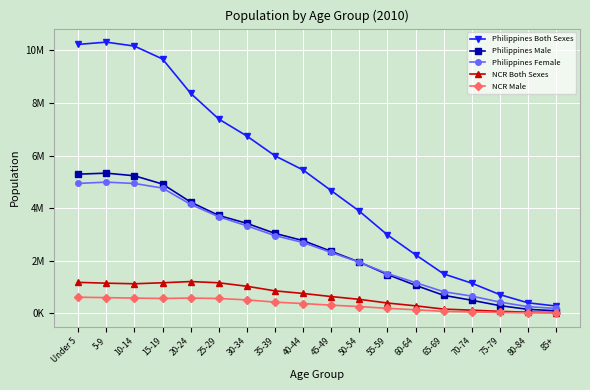

At how many categories does at least one series exceed 2401387?

12